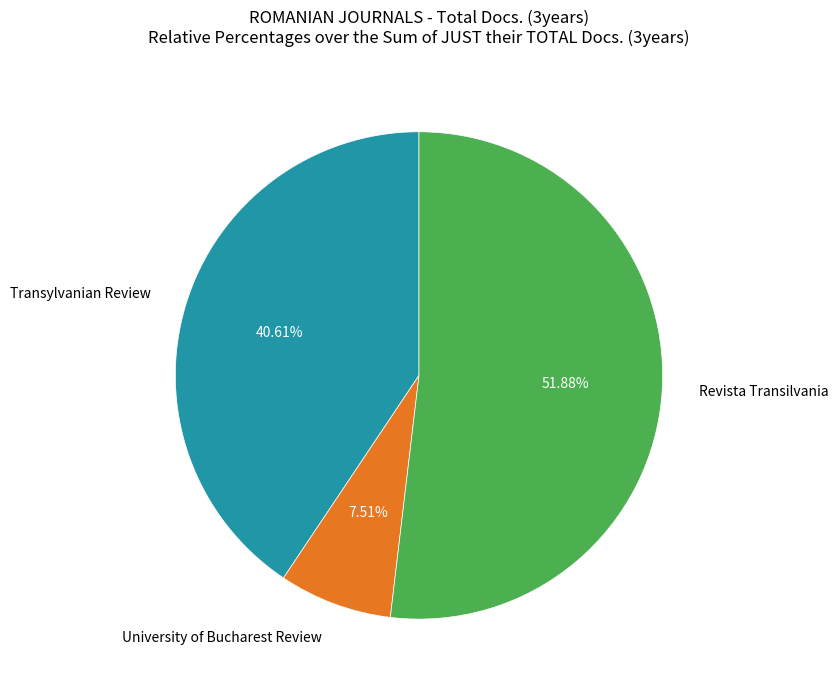

Count the number of slices in the pie.

3